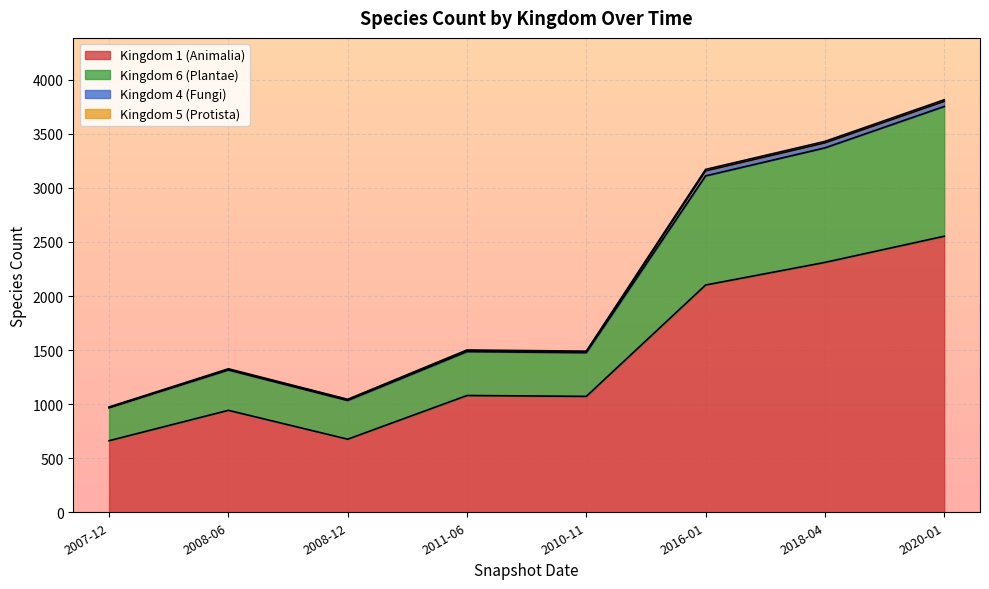

What is the value of the Kingdom 1 (Animalia) point at the 1st from the left?

662